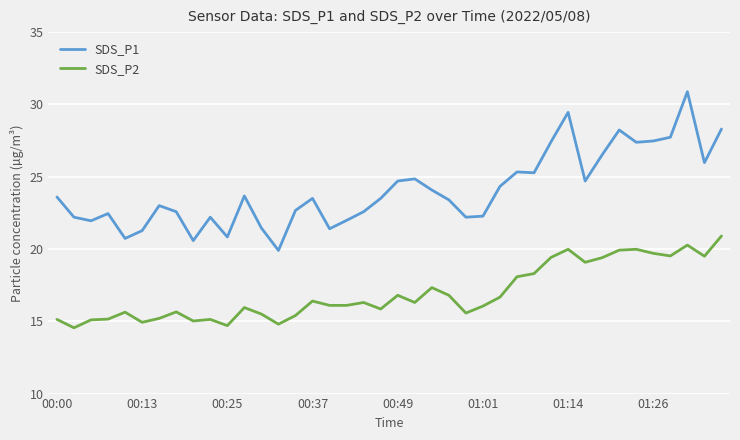

Which series has the widest spread of values?

SDS_P1